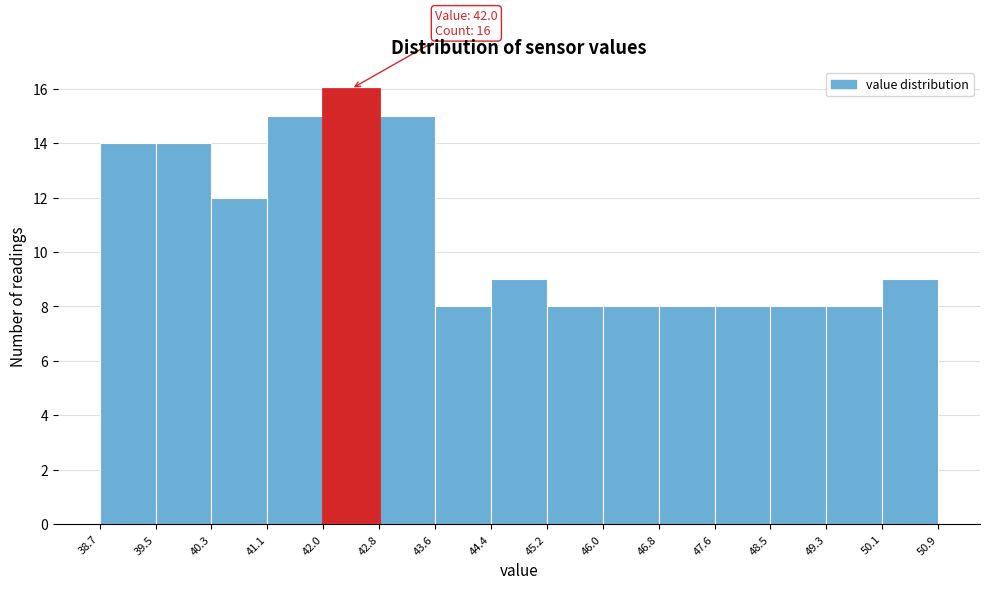

Over which range of the x-axis is the bar tallest?

42.0 to 42.8